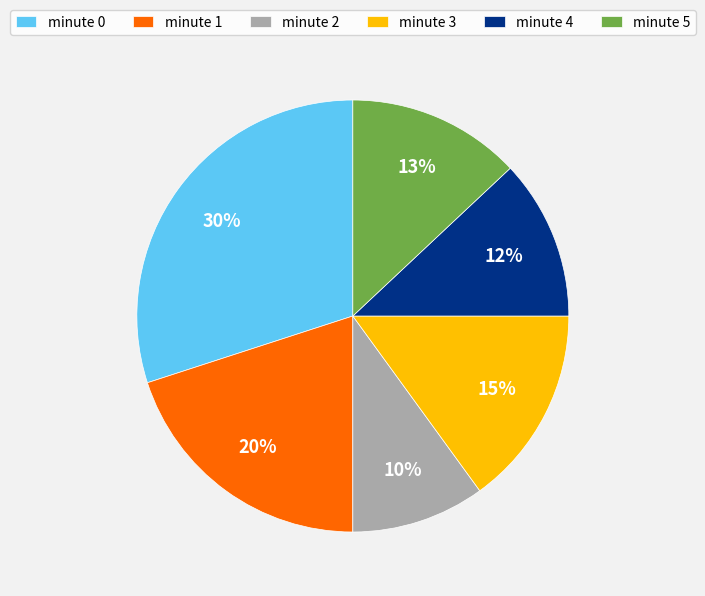

Is there any slice that represents more than half of the pie?

No